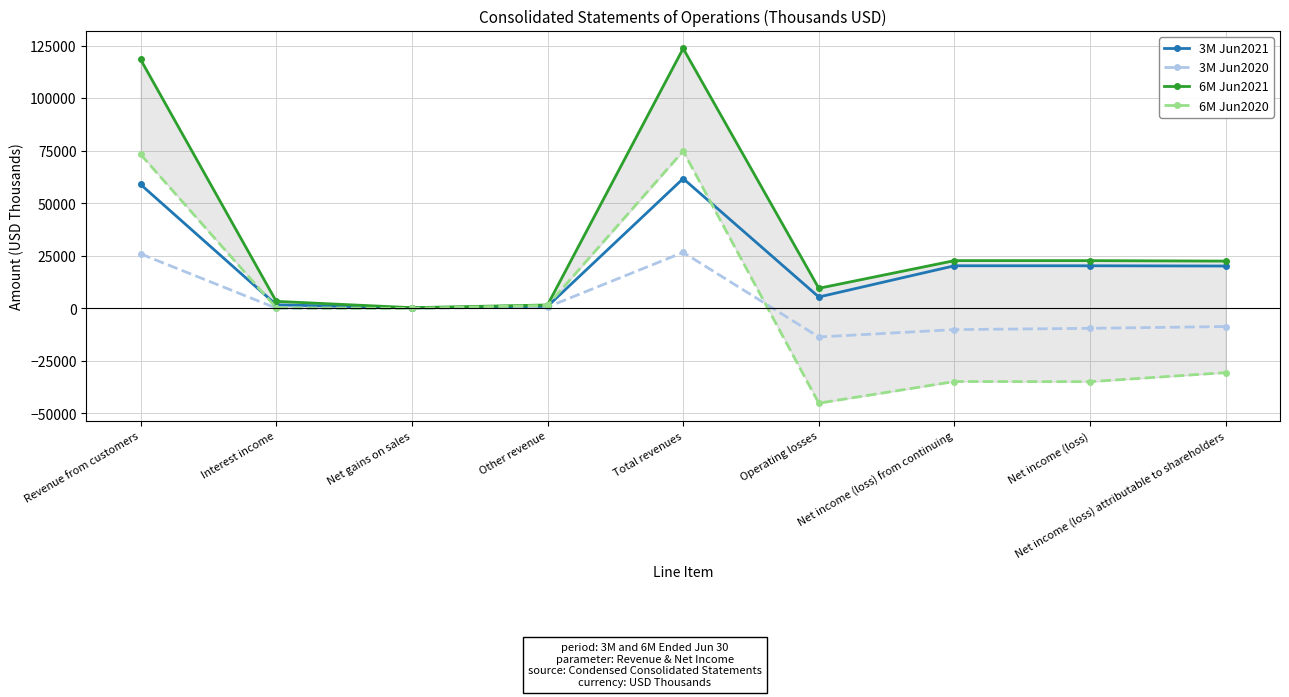

True or false: 3M Jun2021 has more than 1 interior local peaks.

False